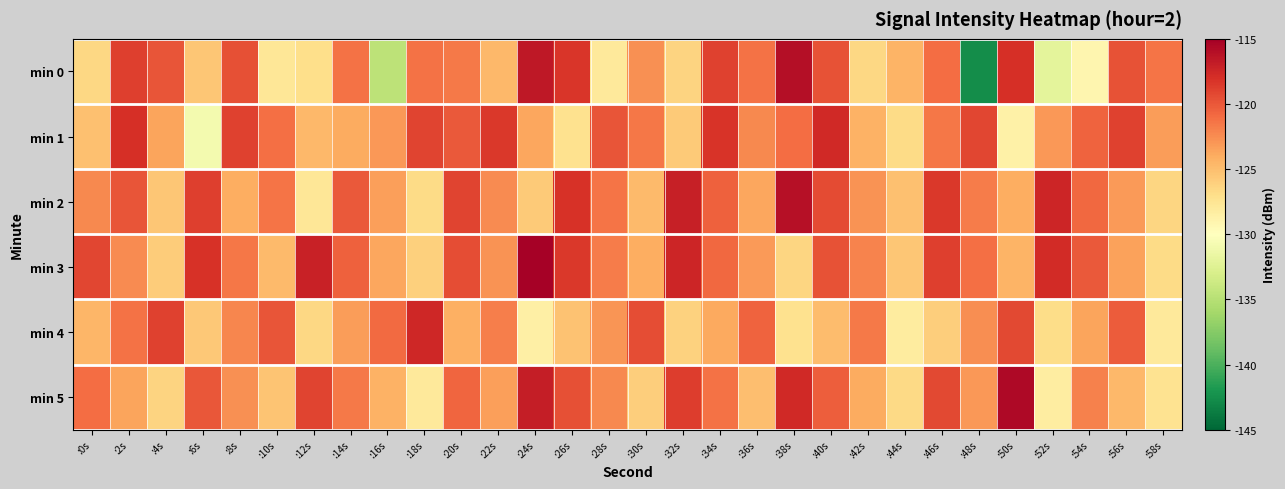

Reading left to right, what are all the values shown in this chart?

min 0: :0s=-126.6	:2s=-118.8	:4s=-119.9	:6s=-125.5	:8s=-119.6	:10s=-127.8	:12s=-127.0	:14s=-121.2	:16s=-134.6	:18s=-121.3	:20s=-121.6	:22s=-124.7	:24s=-116.6	:26s=-118.3	:28s=-128.0	:30s=-122.6	:32s=-126.4	:34s=-118.9	:36s=-121.3	:38s=-116.0	:40s=-119.7	:42s=-126.5	:44s=-124.5	:46s=-121.0	:48s=-142.5	:50s=-118.0	:52s=-132.0	:54s=-129.2	:56s=-119.8	:58s=-121.4
min 1: :0s=-125.1	:2s=-118.0	:4s=-123.6	:6s=-130.9	:8s=-118.9	:10s=-121.1	:12s=-124.7	:14s=-124.0	:16s=-123.0	:18s=-119.1	:20s=-120.1	:22s=-118.5	:24s=-123.8	:26s=-127.2	:28s=-119.9	:30s=-121.5	:32s=-125.7	:34s=-118.2	:36s=-122.3	:38s=-121.0	:40s=-117.7	:42s=-124.3	:44s=-126.8	:46s=-121.5	:48s=-119.1	:50s=-128.7	:52s=-123.0	:54s=-120.5	:56s=-118.9	:58s=-123.2
min 2: :0s=-122.3	:2s=-119.9	:4s=-125.4	:6s=-118.8	:8s=-124.1	:10s=-121.4	:12s=-127.8	:14s=-120.1	:16s=-123.4	:18s=-126.8	:20s=-119.1	:22s=-122.4	:24s=-125.8	:26s=-118.1	:28s=-121.4	:30s=-124.8	:32s=-117.1	:34s=-120.4	:36s=-123.8	:38s=-116.1	:40s=-119.4	:42s=-122.8	:44s=-125.1	:46s=-118.4	:48s=-121.8	:50s=-124.1	:52s=-117.4	:54s=-120.8	:56s=-123.1	:58s=-126.4
min 3: :0s=-119.1	:2s=-122.5	:4s=-125.8	:6s=-118.1	:8s=-121.5	:10s=-124.8	:12s=-117.1	:14s=-120.5	:16s=-123.8	:18s=-126.1	:20s=-119.5	:22s=-122.8	:24s=-115.1	:26s=-118.5	:28s=-121.8	:30s=-124.1	:32s=-117.5	:34s=-120.8	:36s=-123.1	:38s=-126.5	:40s=-119.8	:42s=-122.1	:44s=-125.5	:46s=-118.8	:48s=-121.1	:50s=-124.5	:52s=-117.8	:54s=-120.1	:56s=-123.5	:58s=-126.8
min 4: :0s=-124.6	:2s=-121.2	:4s=-118.9	:6s=-125.6	:8s=-122.2	:10s=-119.9	:12s=-126.6	:14s=-123.2	:16s=-120.9	:18s=-117.6	:20s=-124.2	:22s=-121.9	:24s=-128.6	:26s=-125.2	:28s=-122.9	:30s=-119.6	:32s=-126.2	:34s=-123.9	:36s=-120.6	:38s=-127.2	:40s=-124.9	:42s=-121.6	:44s=-128.2	:46s=-125.9	:48s=-122.6	:50s=-119.2	:52s=-126.9	:54s=-123.6	:56s=-120.2	:58s=-127.9
min 5: :0s=-121.0	:2s=-123.7	:4s=-126.3	:6s=-120.0	:8s=-122.7	:10s=-125.3	:12s=-119.0	:14s=-121.7	:16s=-124.3	:18s=-128.0	:20s=-120.7	:22s=-123.3	:24s=-117.0	:26s=-119.7	:28s=-122.3	:30s=-126.0	:32s=-118.7	:34s=-121.3	:36s=-125.0	:38s=-117.7	:40s=-120.3	:42s=-124.0	:44s=-126.7	:46s=-119.3	:48s=-123.0	:50s=-115.7	:52s=-128.3	:54s=-122.0	:56s=-124.7	:58s=-127.3